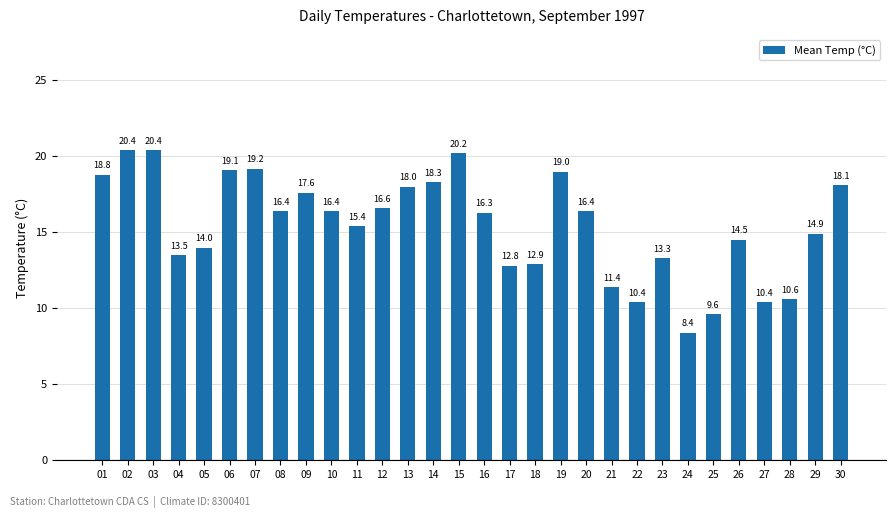

Between 09 and 20, which is larger?

09